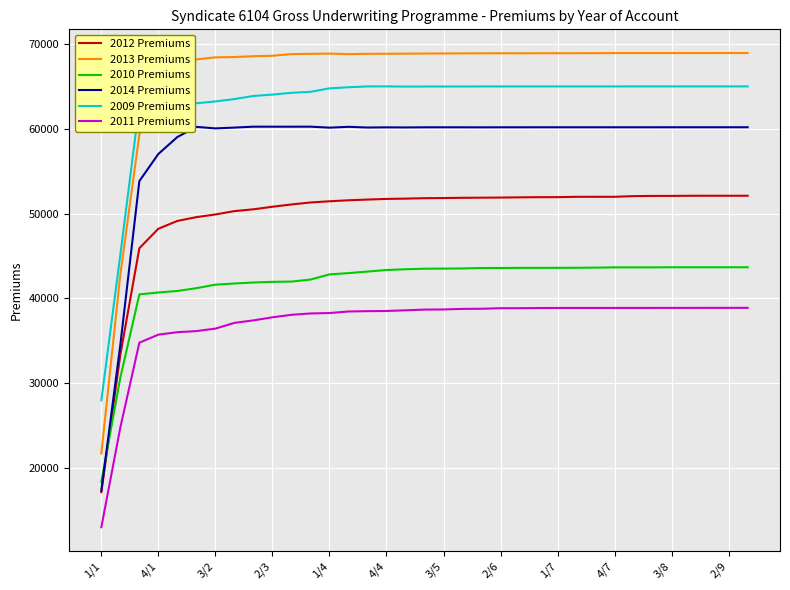

What is the maximum value for 2009 Premiums?

65017.8